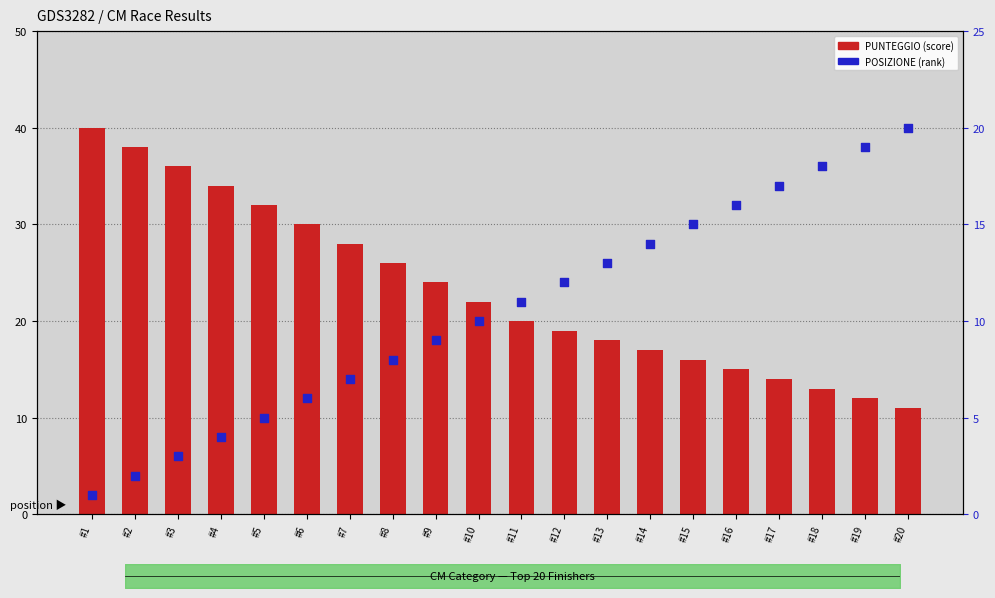

At which category is the sum across all series the highest?

#1